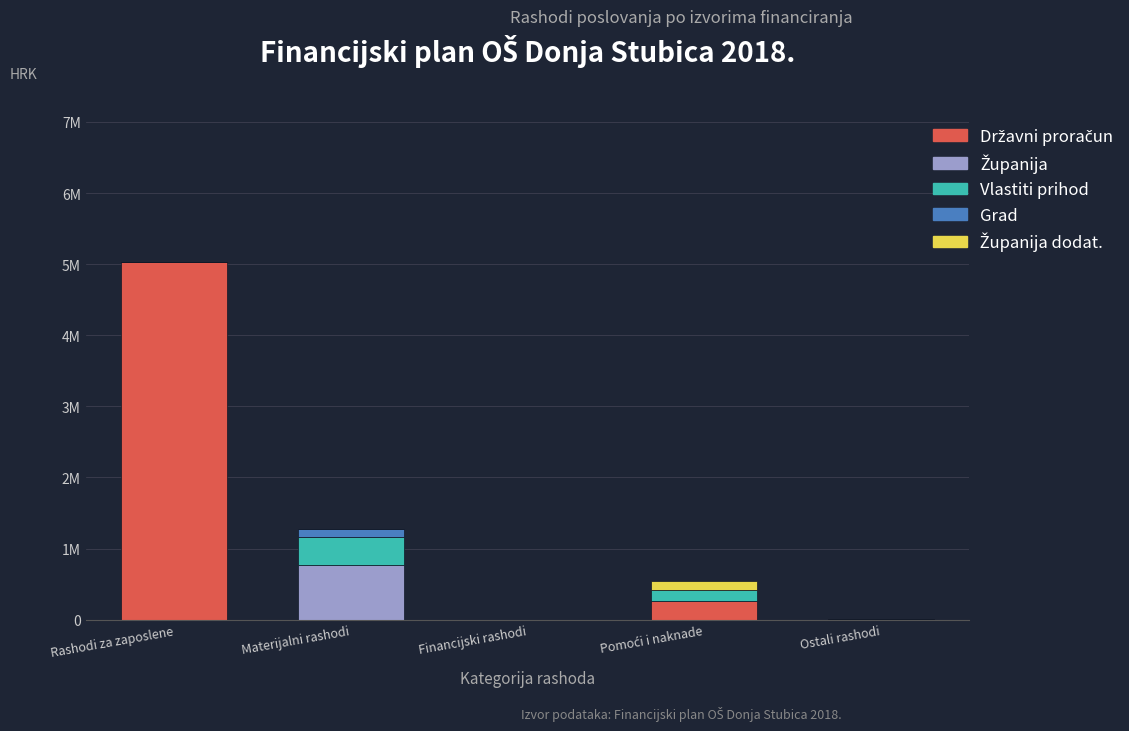

How many values in Vlastiti prihod are above zero?

2